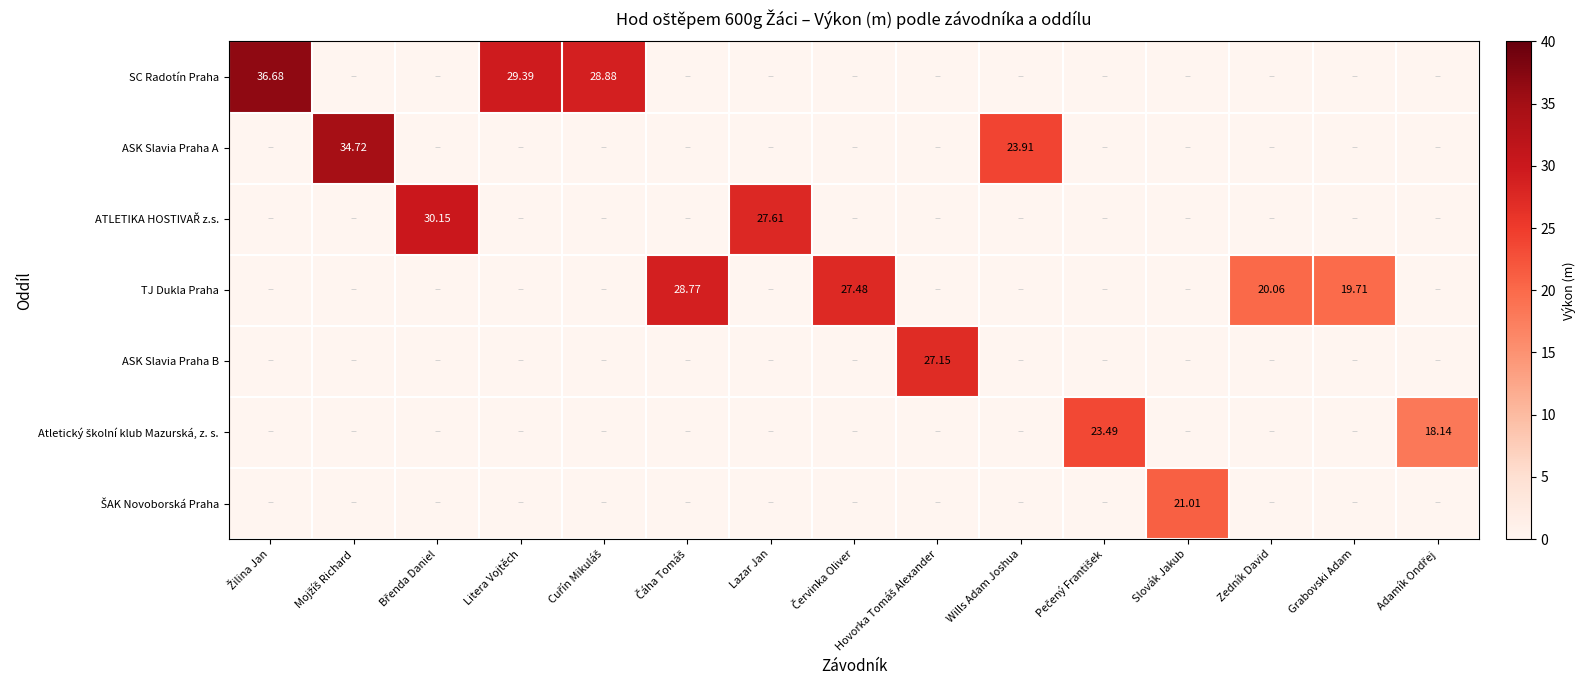

What is the average value of the TJ Dukla Praha series?

6.4